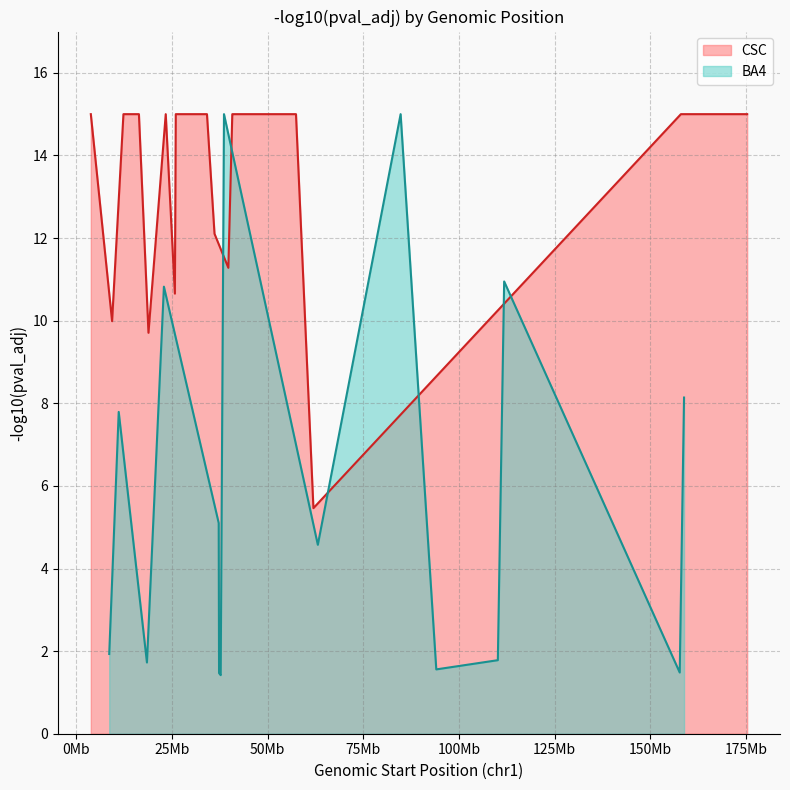

What is the value of the CSC point at the 9th from the left?

15.0